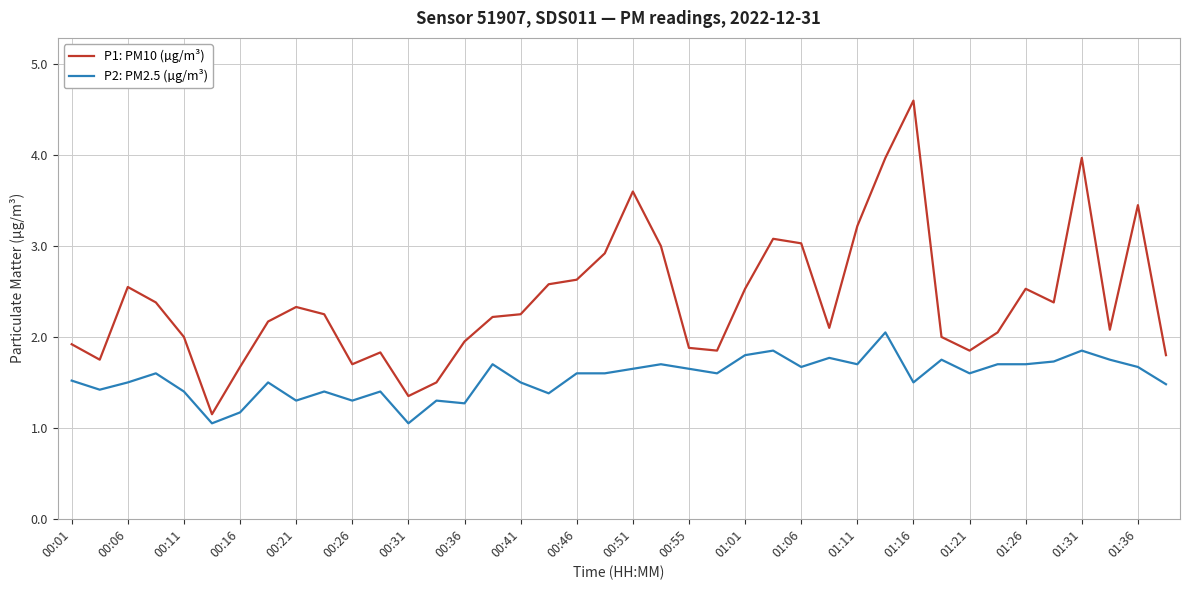

True or false: P2: PM2.5 (µg/m³) and P1: PM10 (µg/m³) cross at least once.

False